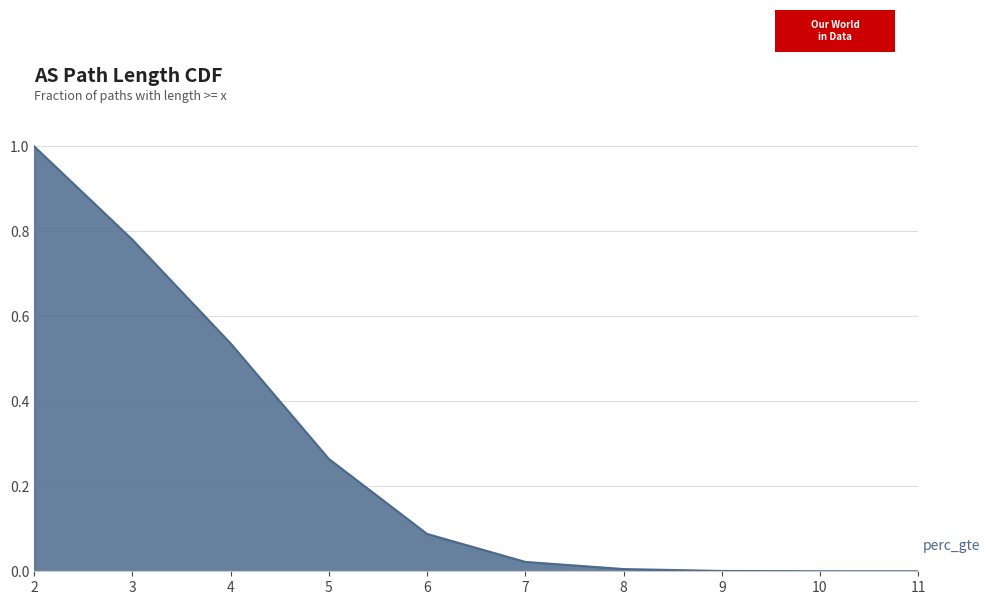

The chart shows a value of 0.0 at 10. True or false?

True